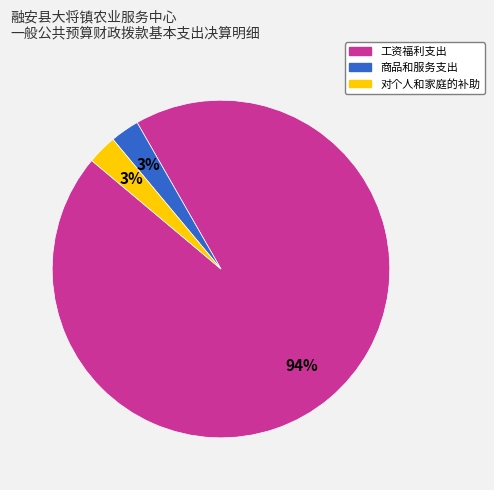

To the nearest percent, what is the average slice percentage?

33%